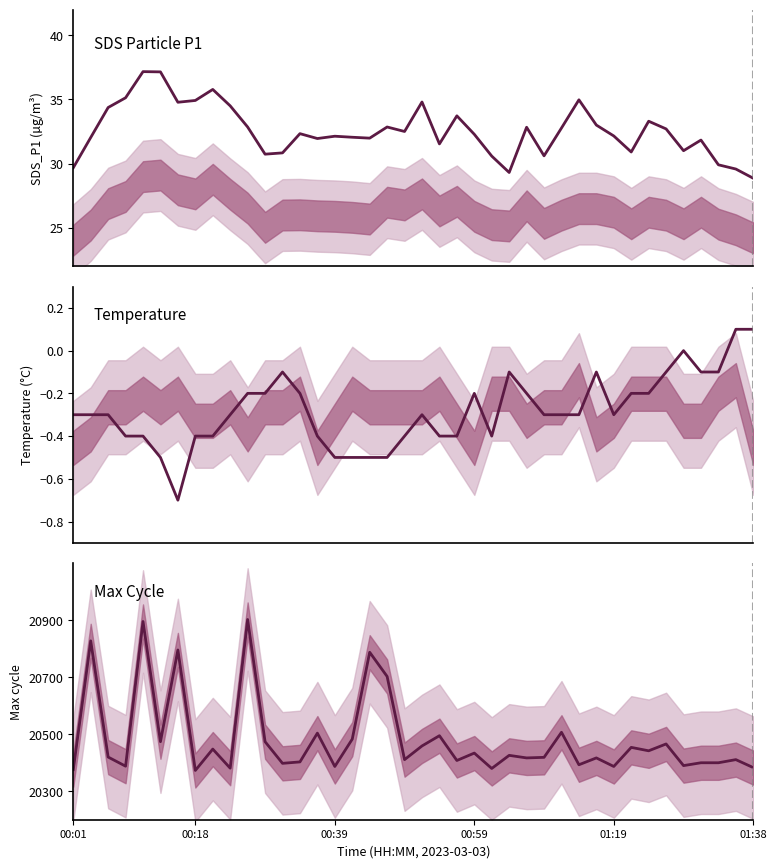

Rank the series at 00:59 from highest to lowest value.

Max_cycle, SDS_P1, Temp